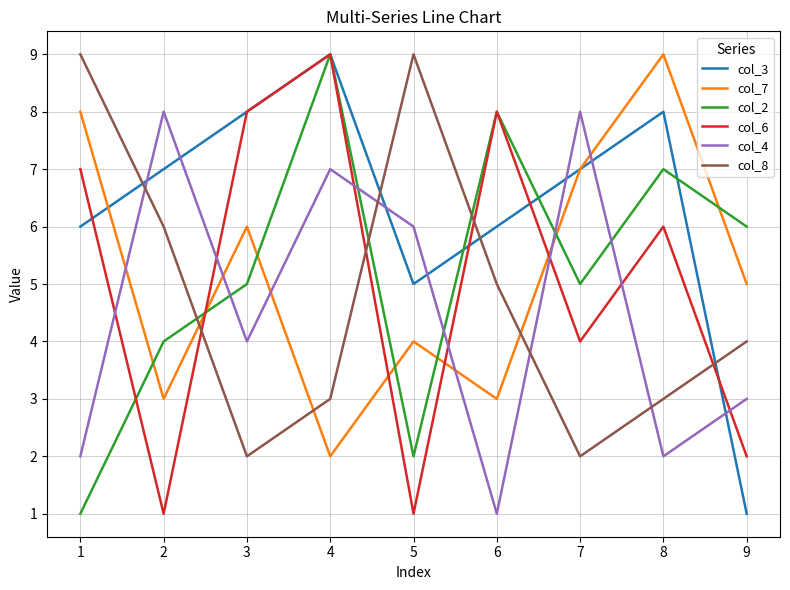

Does the chart have visible grid lines?

Yes